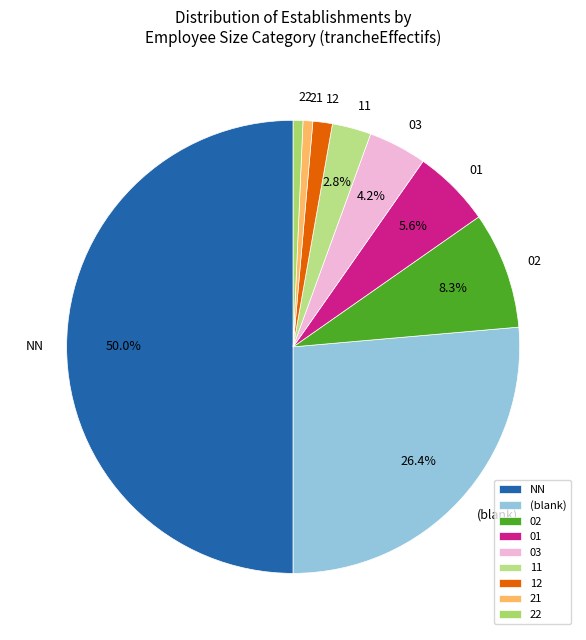

How many slices are in this pie chart?

9